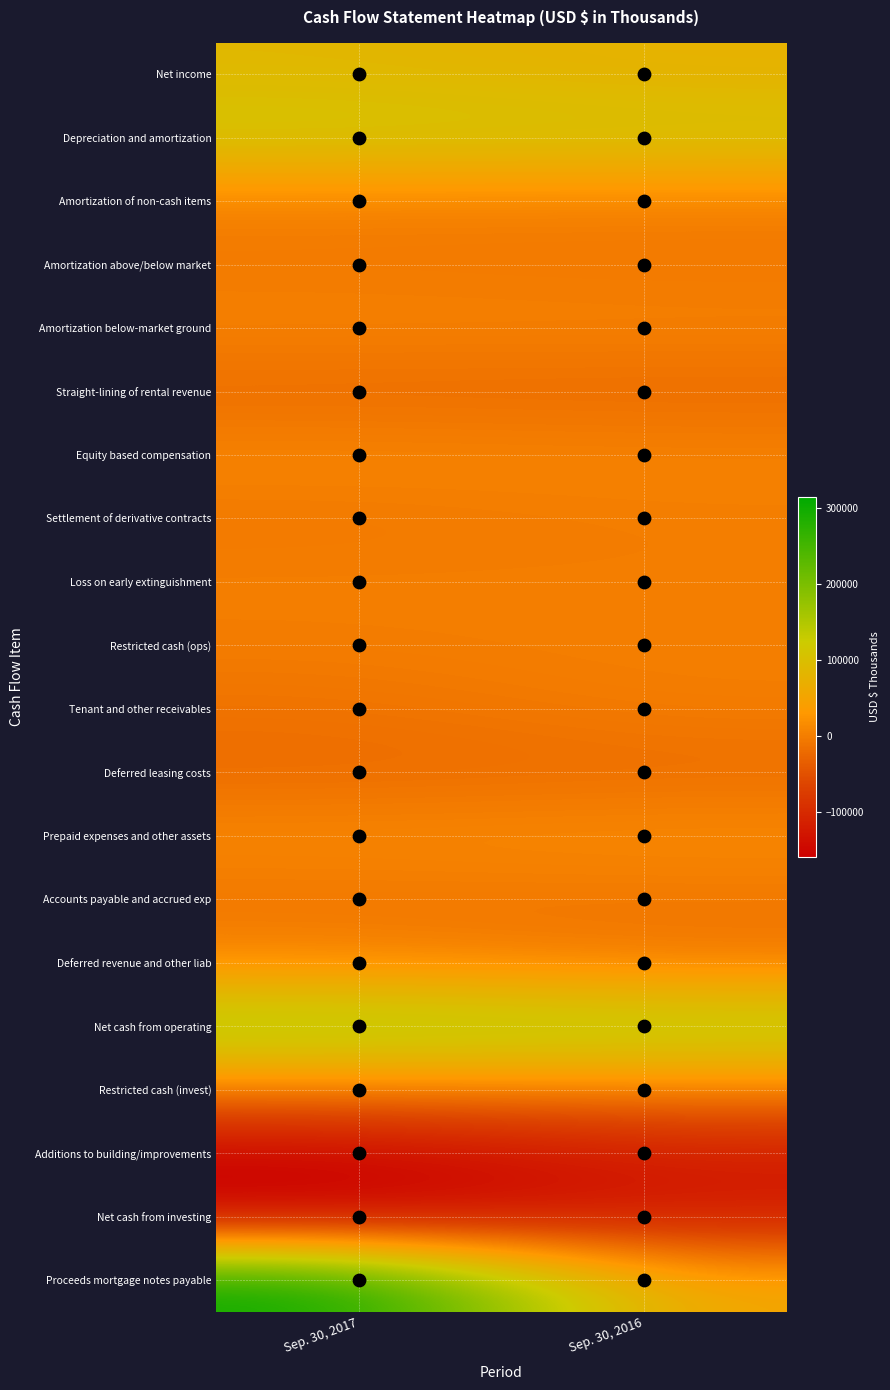

What is the greatest value displayed?

315000